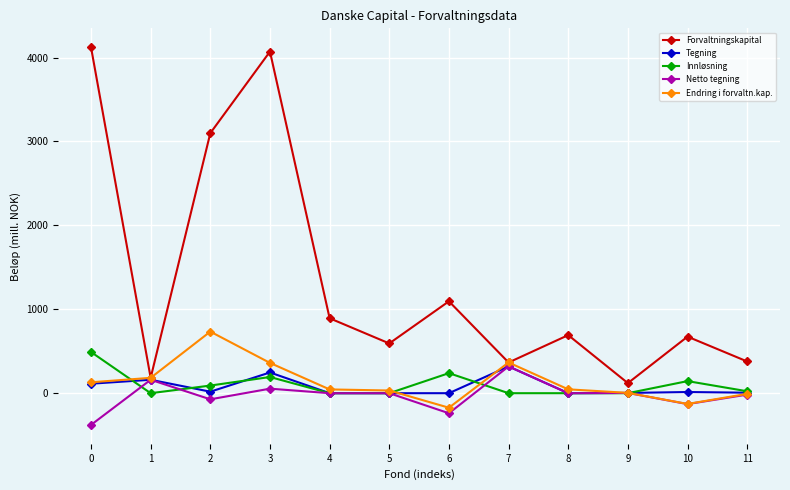

Which series changed the most between 2 and 5?

Forvaltningskapital